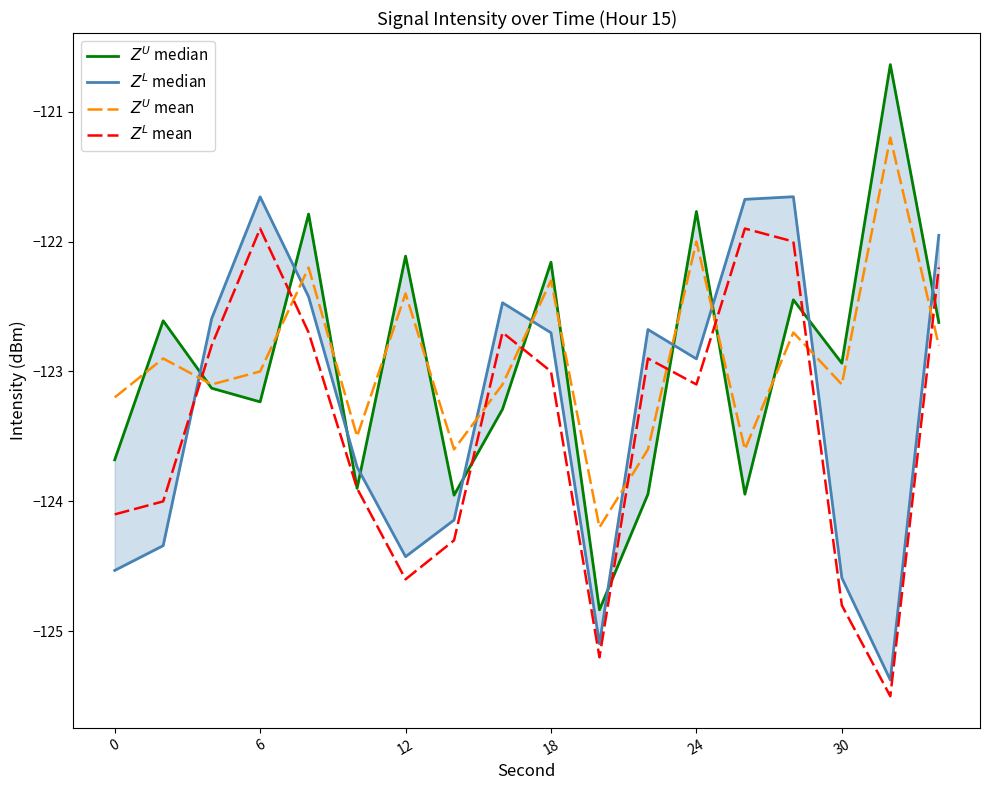

What is the spread (max minus min) of values at 8?

0.8